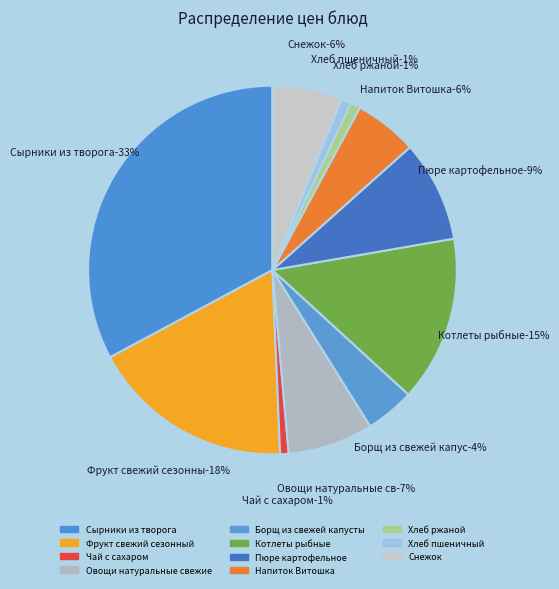

To the nearest percent, what percentage of the pie is Хлеб ржаной?

1%